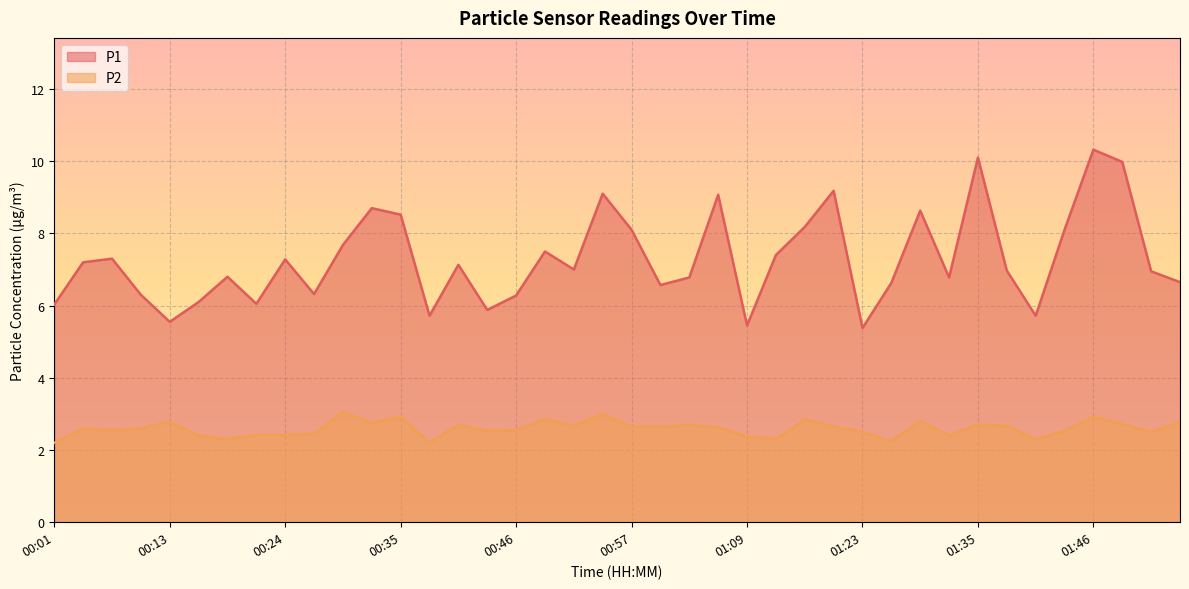

The P1 series shows 5.3 at 01:06. True or false?

False